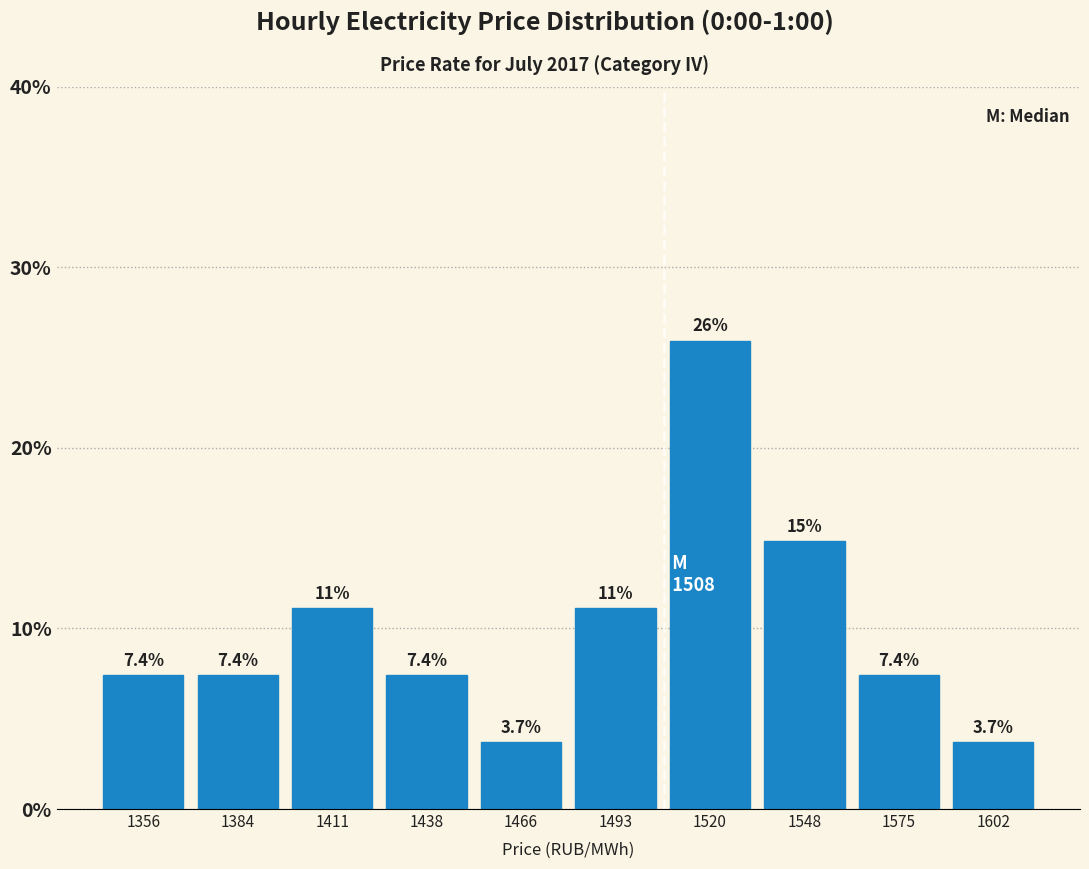

Over which range of the x-axis is the bar tallest?

1505 to 1535